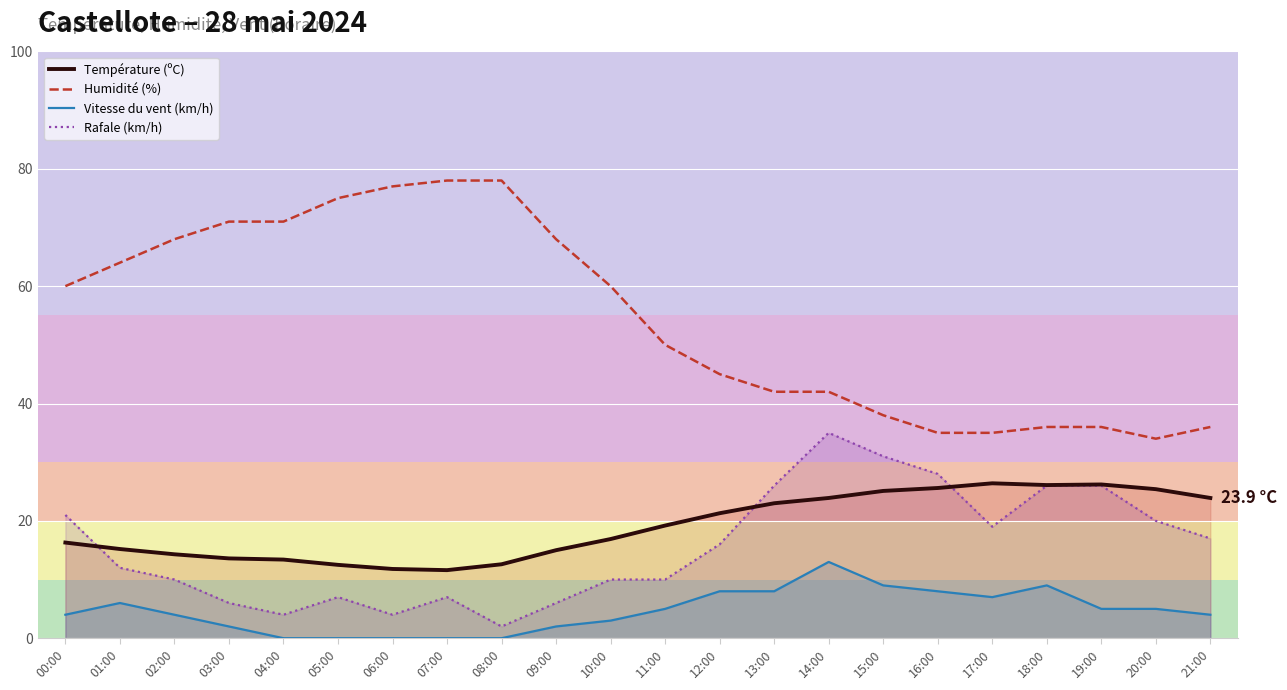

Which series has the widest spread of values?

Humidité (%)